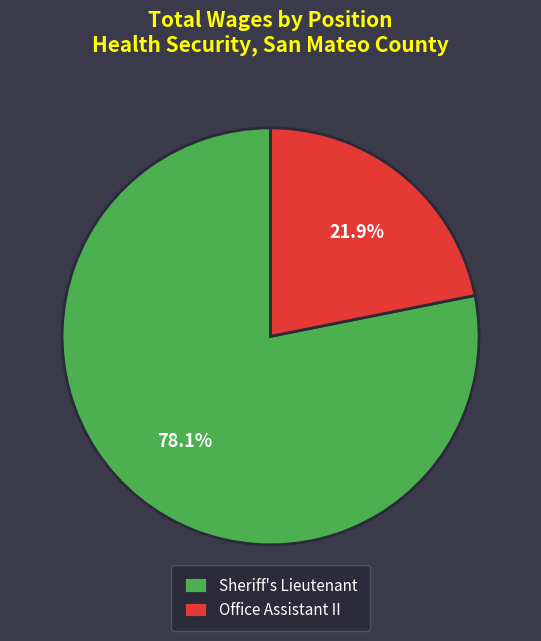

How much of the chart is everything except Sheriff's Lieutenant?

21.9%